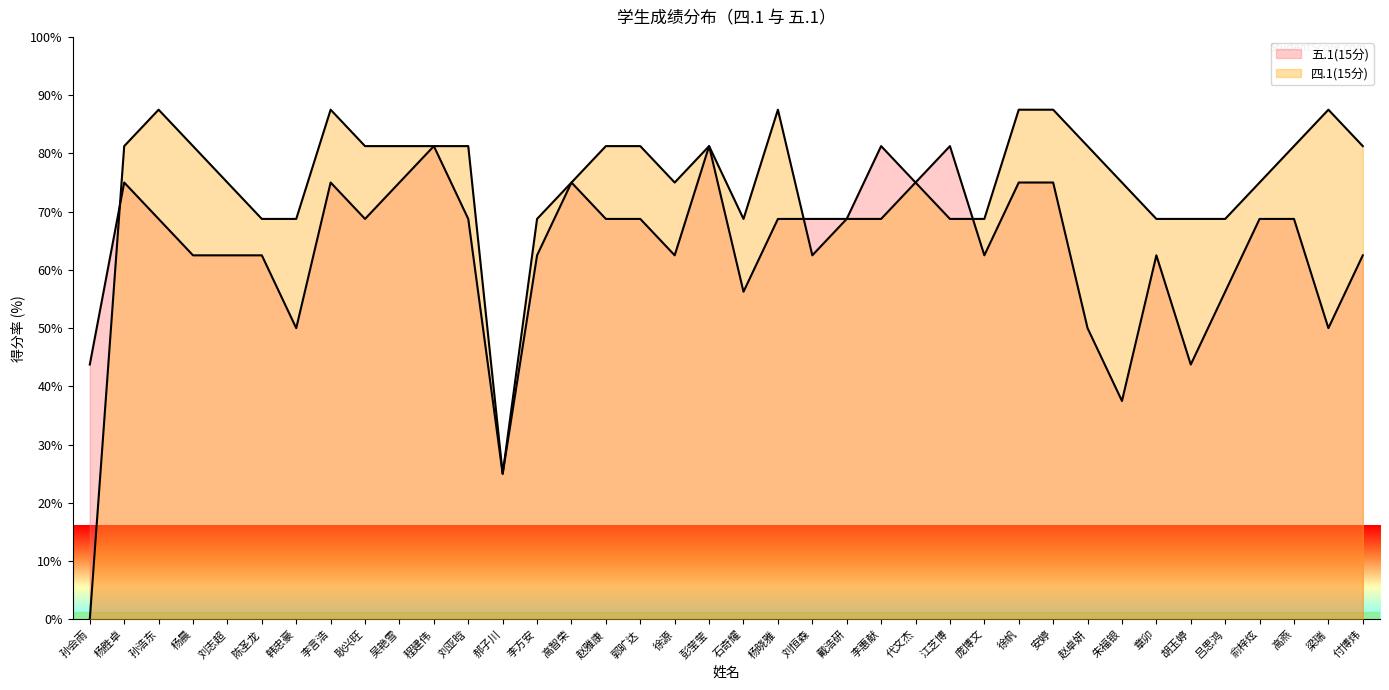

Which has a higher value, 戴浩研 or 彭莹莹?

彭莹莹